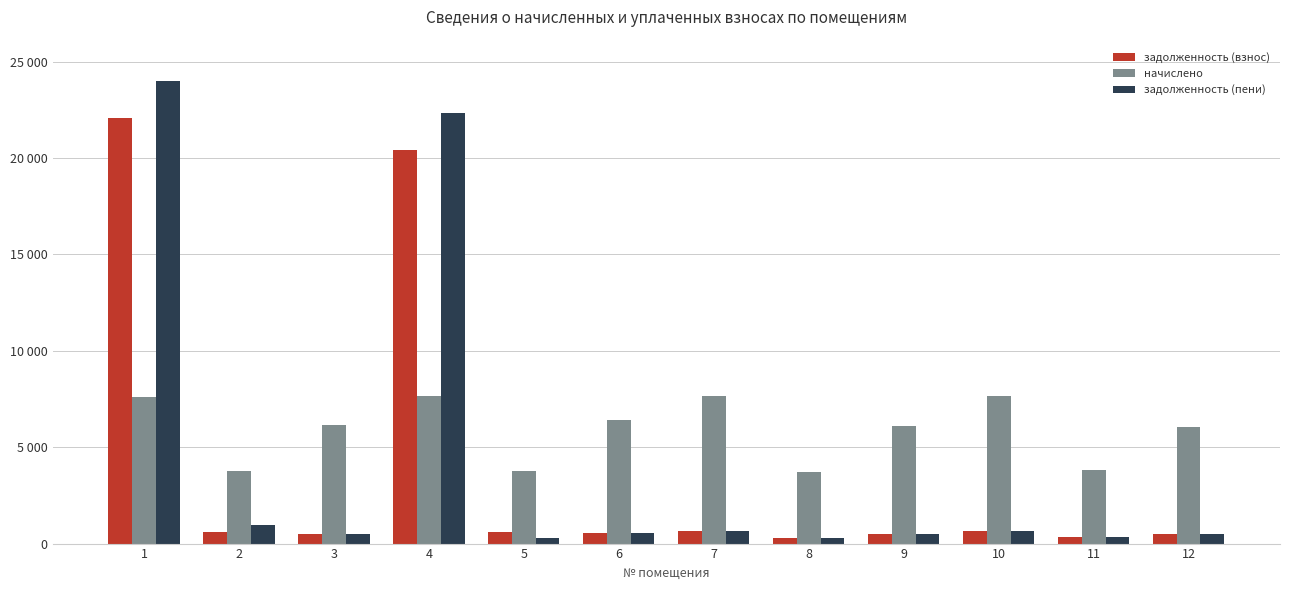

List the labels in order of начислено value, largest first.

4, 7, 10, 1, 6, 3, 9, 12, 11, 2, 5, 8